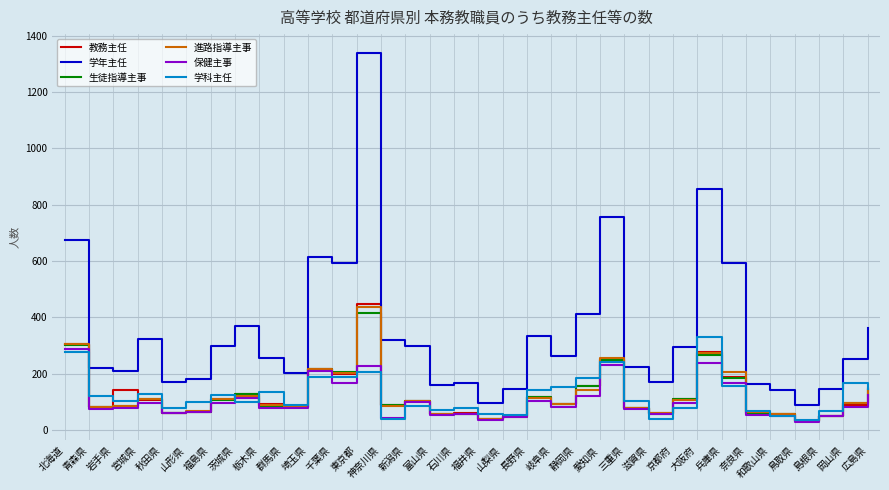

True or false: 学年主任 and 教務主任 cross at least once.

False